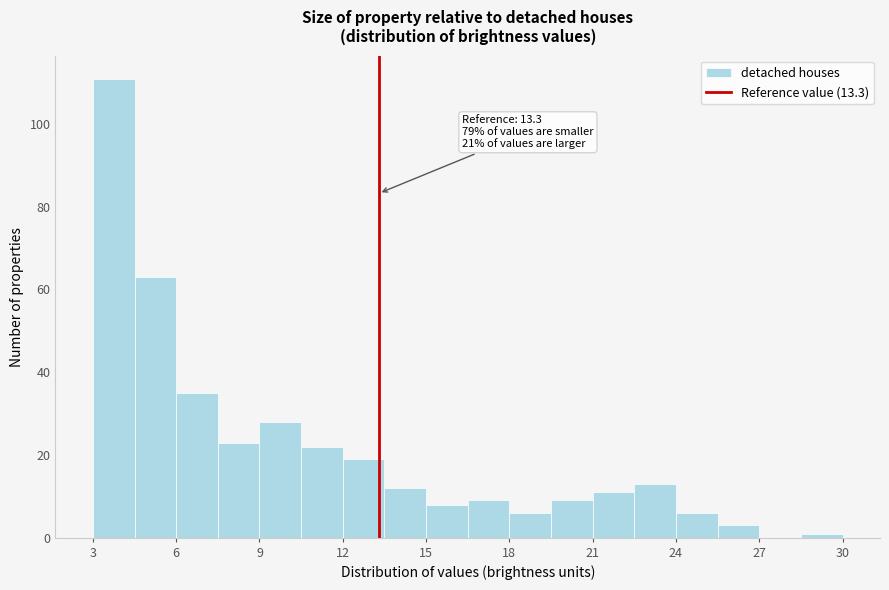

Around what value on the x-axis is the tallest bar? Give the approximate position of its centre, as read against the axis.

4.0